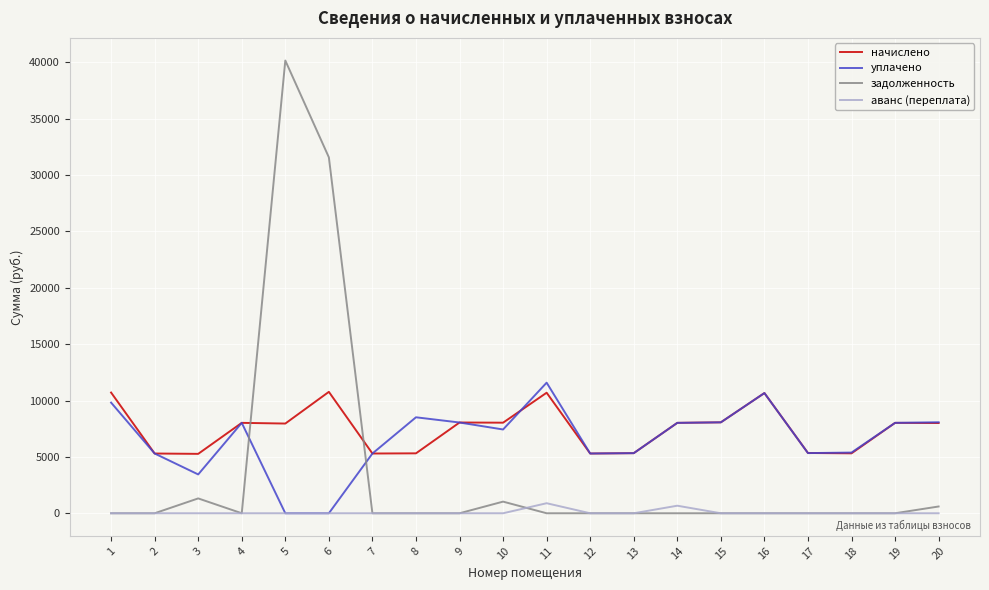

Where do начислено and задолженность first cross each other?

4 and 5